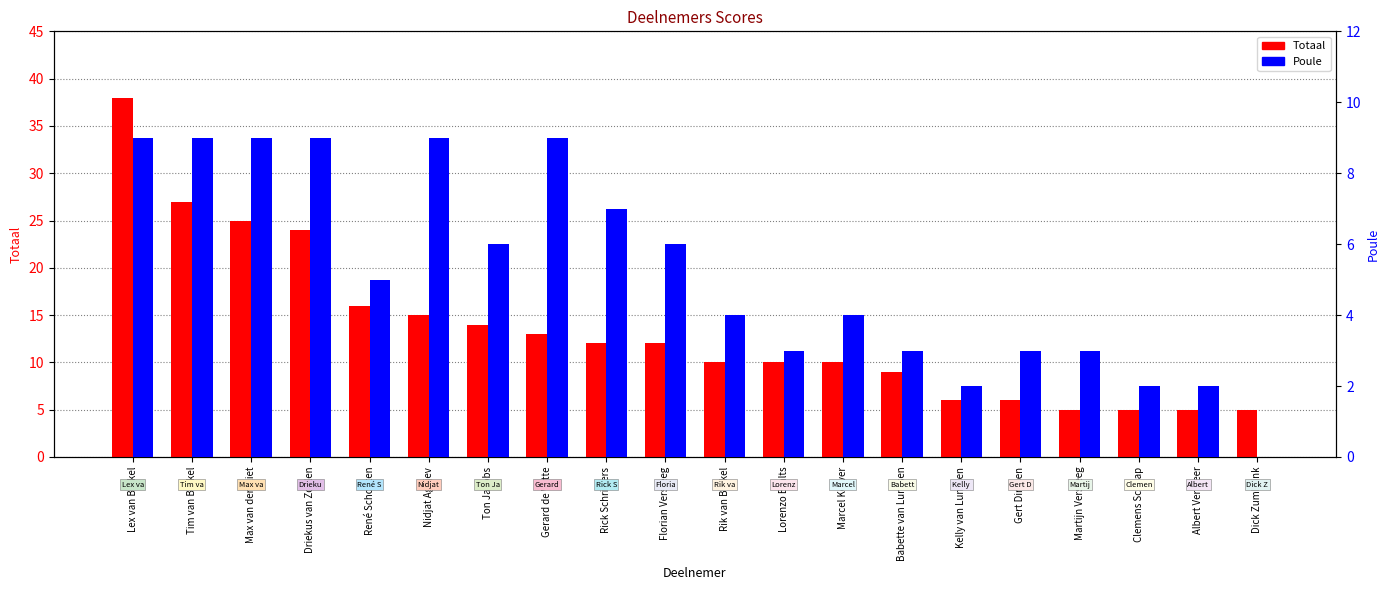

What is the label of the 9th bar from the right?

Lorenzo Bralts